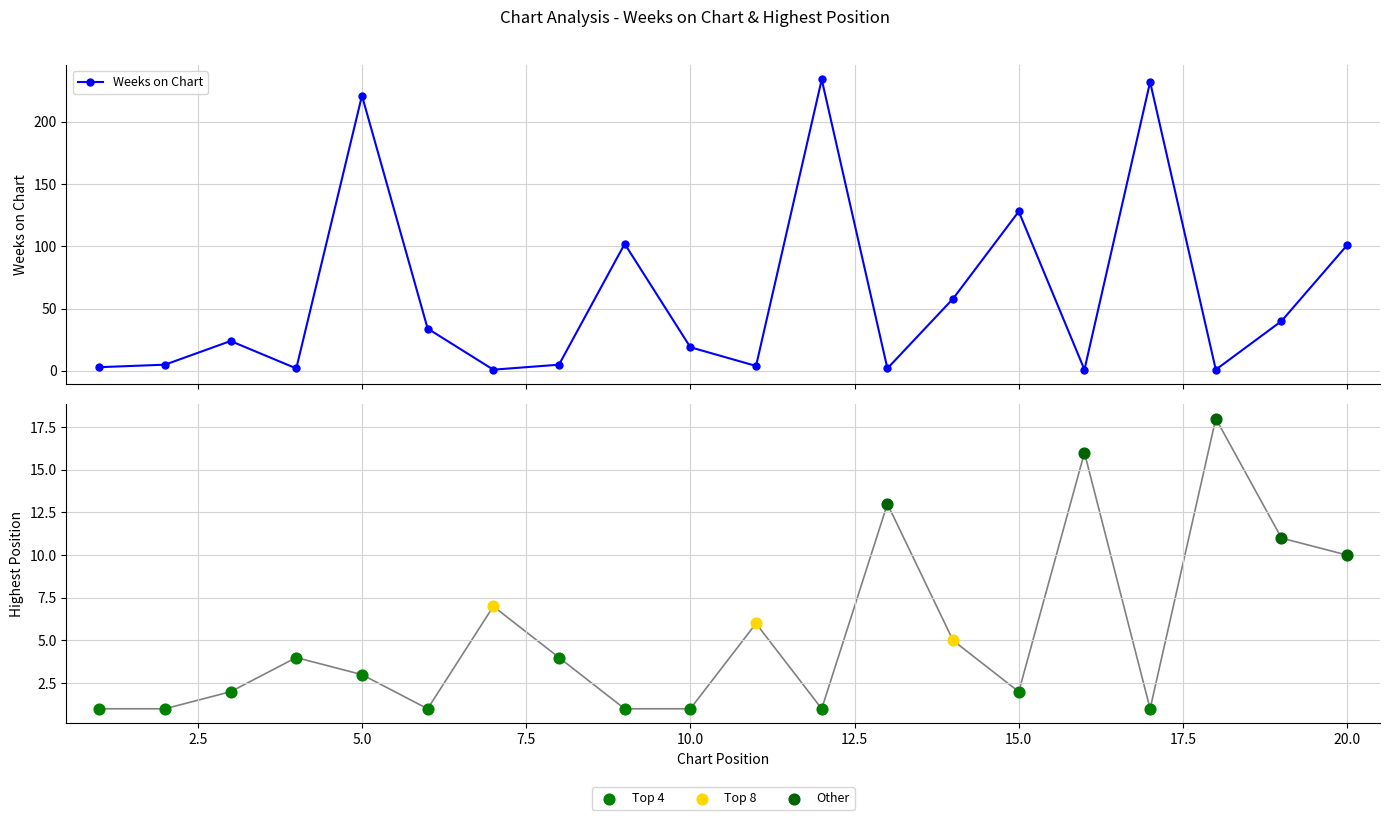

At which category is the sum across all series the highest?

12